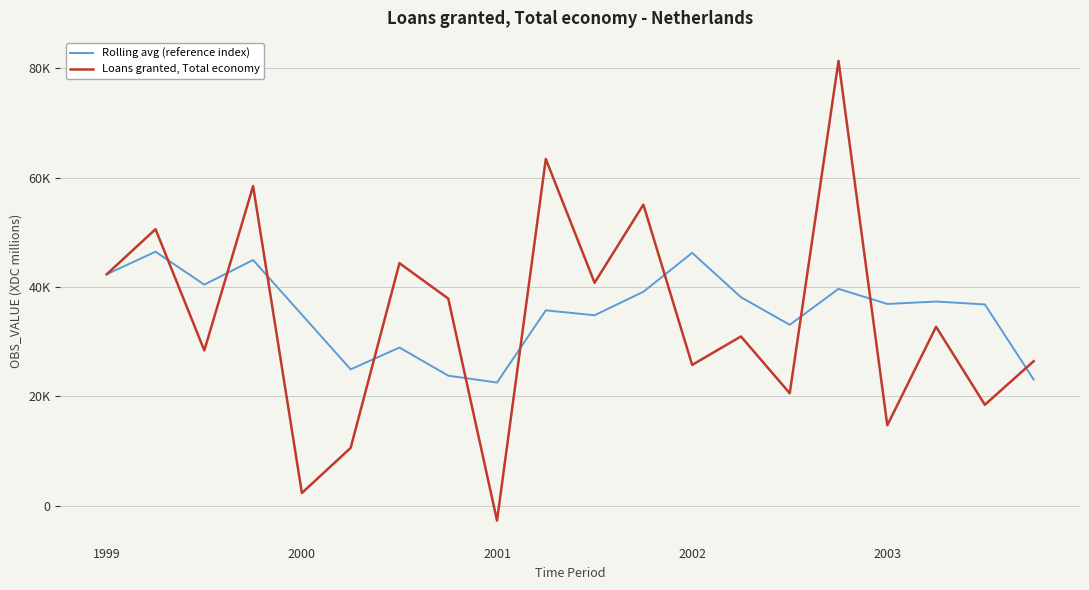

Reading left to right, what are all the values shown in this chart?

Rolling avg (reference index): 42329.0	46447.5	40432.0	44935.0	34939.2	24946.2	28933.8	23793.5	22532.8	35731.5	34835.8	39127.5	46240.5	38133.8	33086.8	39656.2	36898.5	37339.8	36813.0	23090.8
Loans granted, Total economy: 42329.0	50566.0	28401.0	58444.0	2346.0	10594.0	44351.0	37883.0	-2697.0	63389.0	40768.0	55050.0	25755.0	30962.0	20580.0	81328.0	14724.0	32727.0	18473.0	26439.0